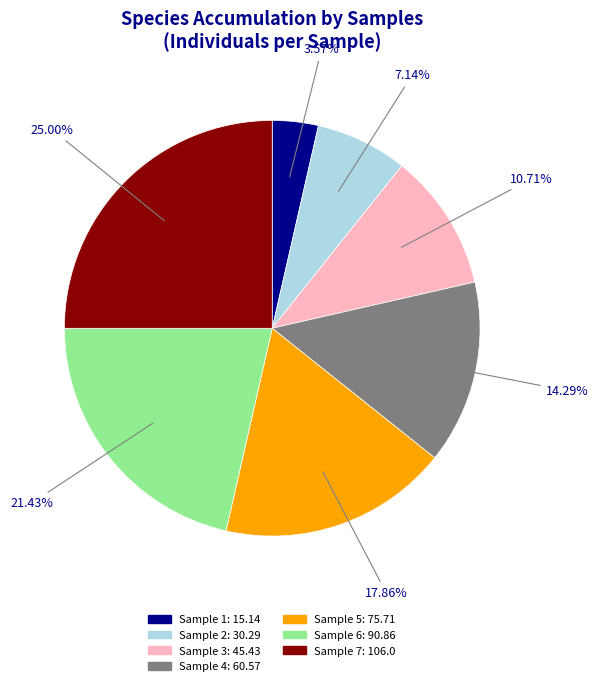

Do Sample 4: 60.57 and Sample 7: 106.0 together represent more than half of the pie?

No